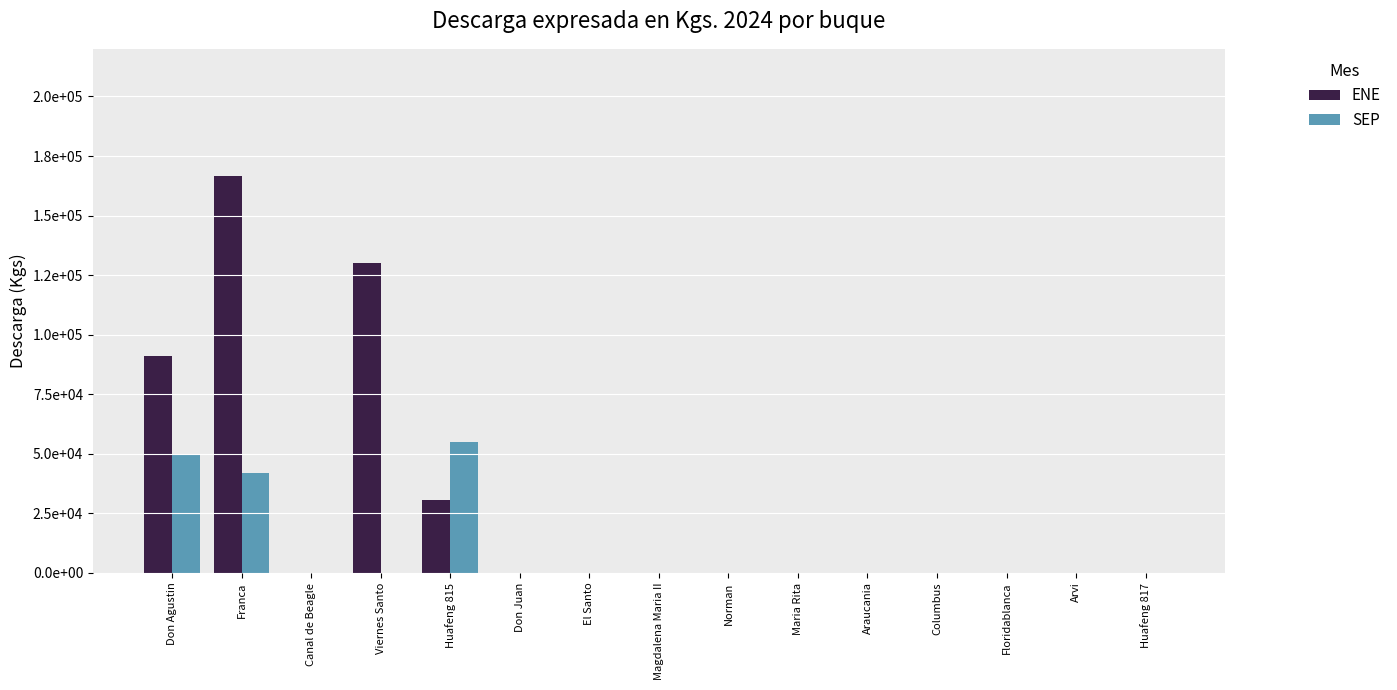

Reading left to right, extract all data points from this chart.

ENE: 90840	166500	0	130080	30450	0	0	0	0	0	0	0	0	0	0
SEP: 50010	41850	0	0	54870	0	0	0	0	0	0	0	0	0	0